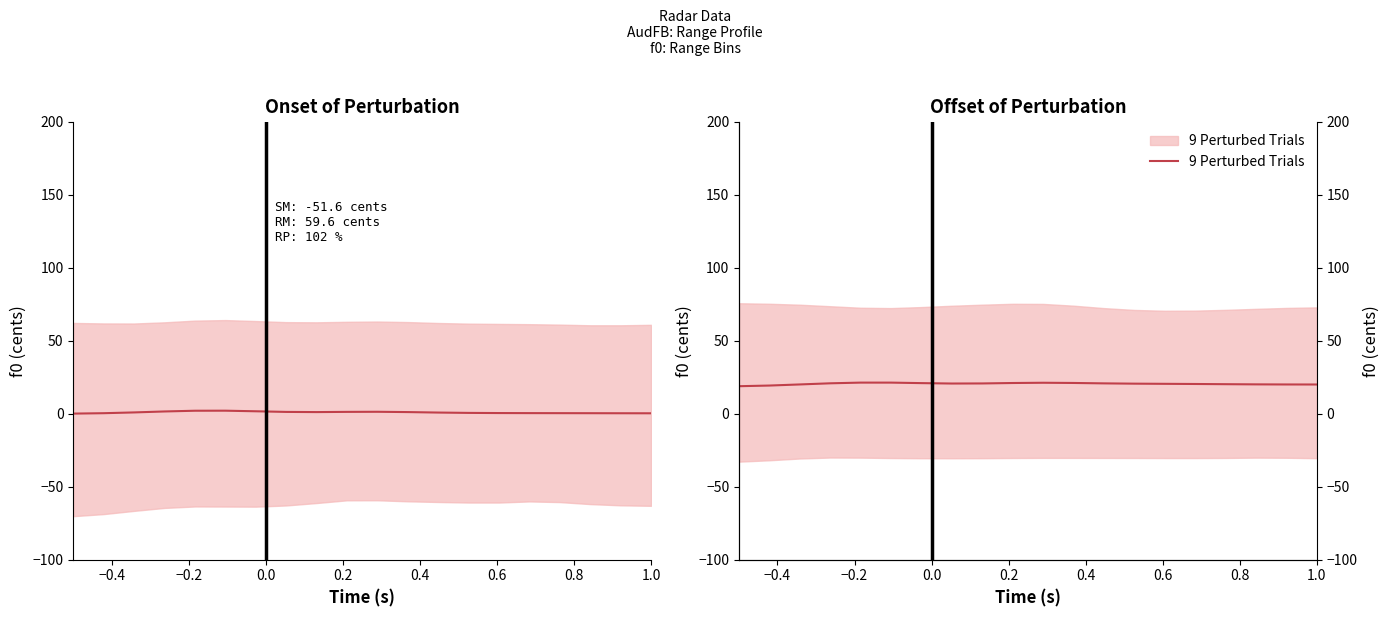

Where is the first local minimum for Mean Signal?

1.0